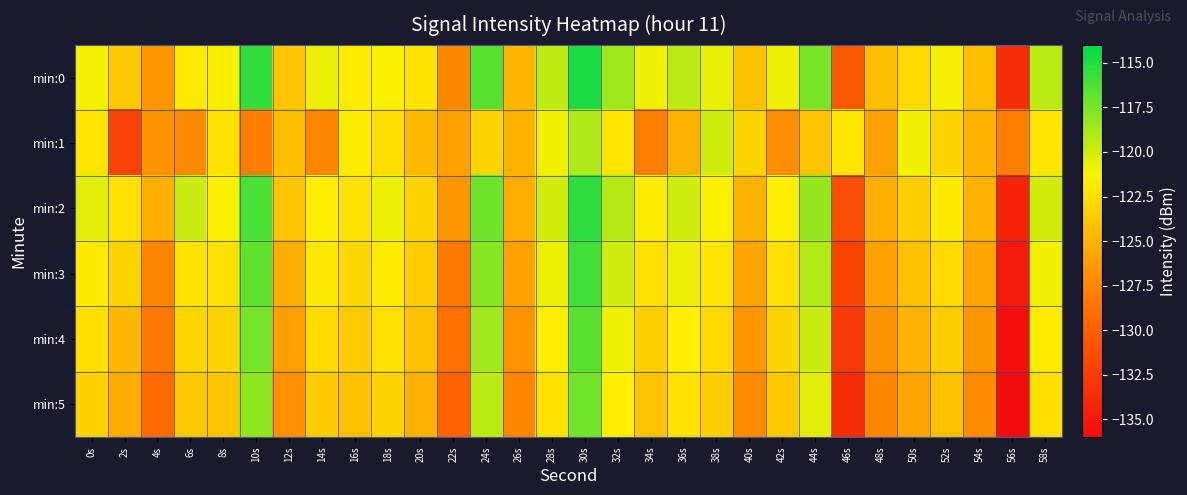

At which category is the sum across all series the highest?

30s